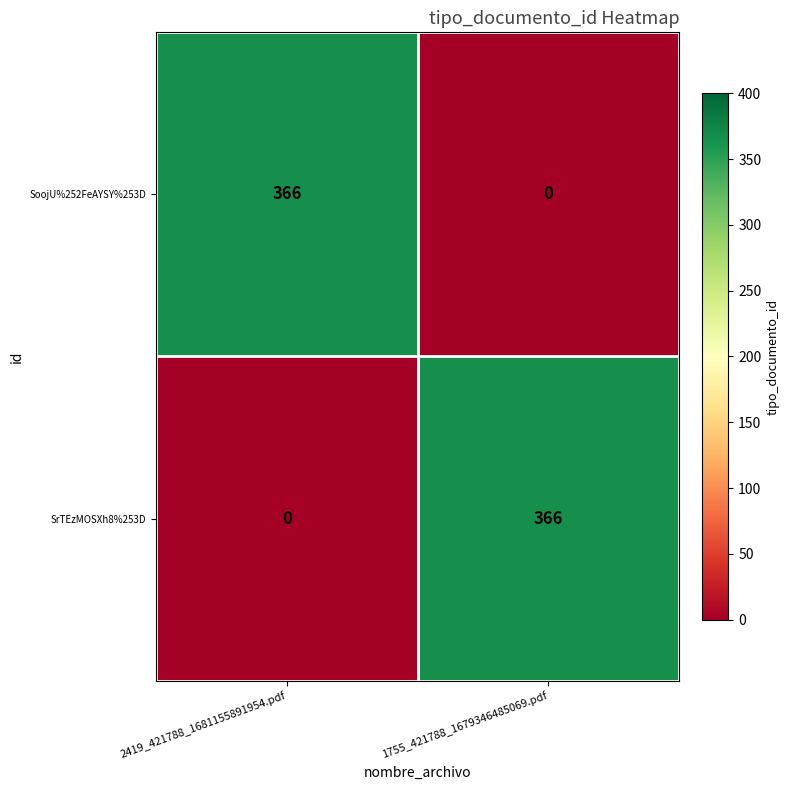

Reading left to right, what are all the values shown in this chart?

SoojU%252FeAYSY%253D: 2419_421788_1681155891954.pdf=366	1755_421788_1679346485069.pdf=0
SrTEzMOSXh8%253D: 2419_421788_1681155891954.pdf=0	1755_421788_1679346485069.pdf=366